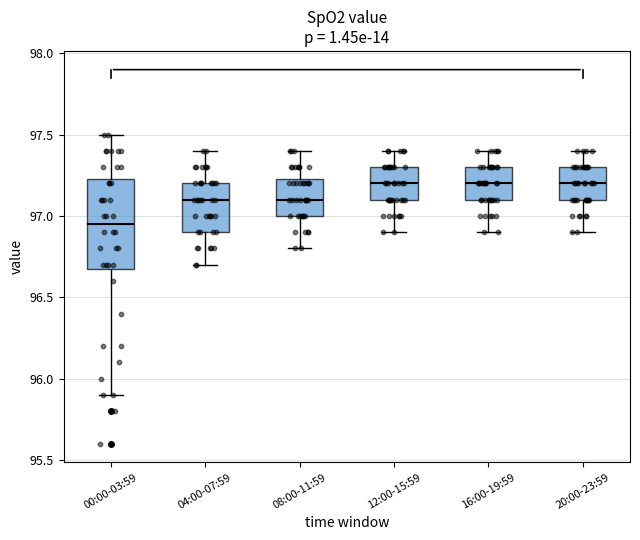

Which box's median line is the lowest?

00:00-03:59